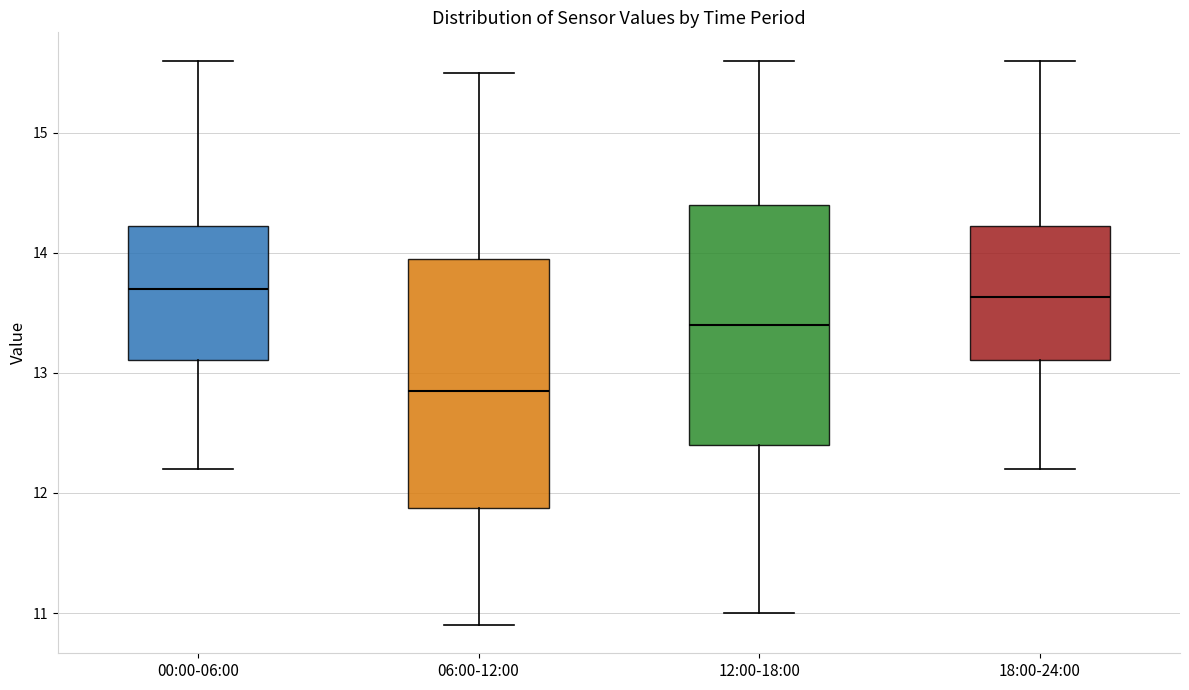

Reading left to right, read every box against the y-axis: the position of its median line, the range the box covers, and the ends of its whiskers. The values are not printed on the chart, so give them approximately, as read against the axis.

00:00-06:00: median 13.7, box 13.1 to 14.2, whiskers 12.2 to 15.6
06:00-12:00: median 12.9, box 11.9 to 14.0, whiskers 10.9 to 15.5
12:00-18:00: median 13.4, box 12.4 to 14.4, whiskers 11.0 to 15.6
18:00-24:00: median 13.6, box 13.1 to 14.2, whiskers 12.2 to 15.6